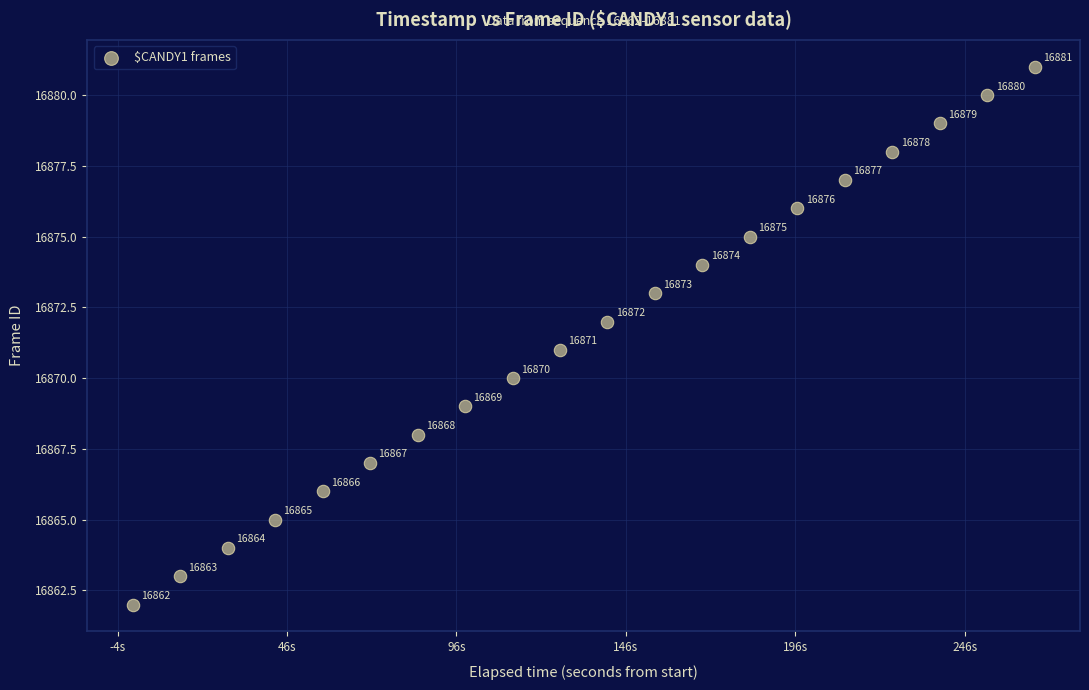

What Y value in the scatter plot is closest to 16871?

16871